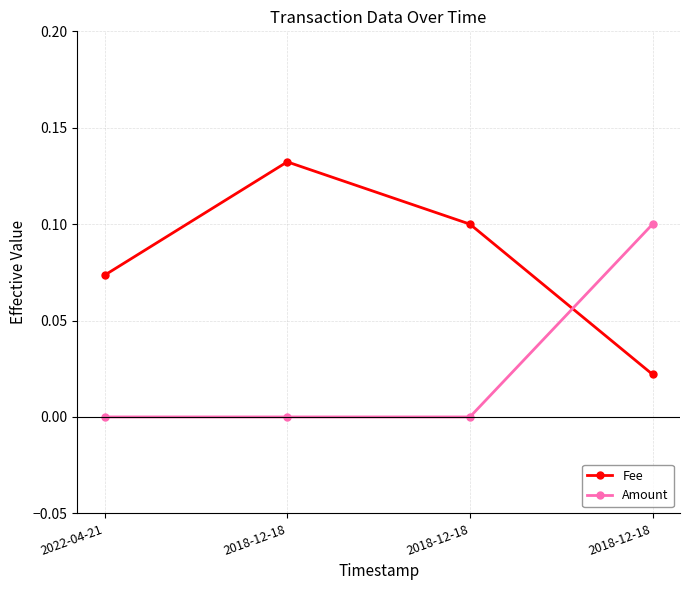

What is the total value across all series at 2018-12-18?

0.1